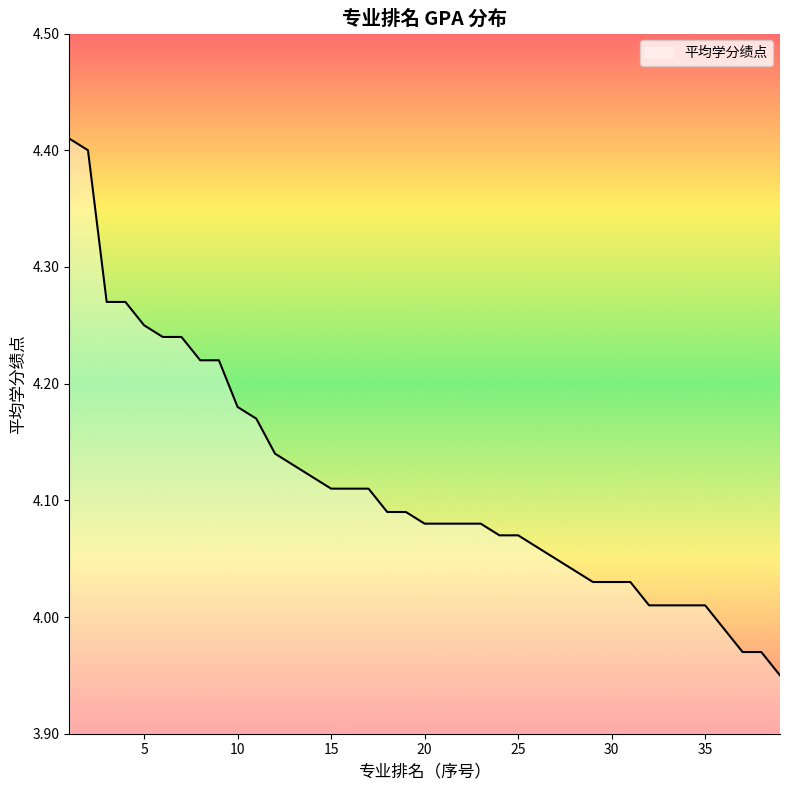

What is the difference between the maximum and minimum values?

0.5